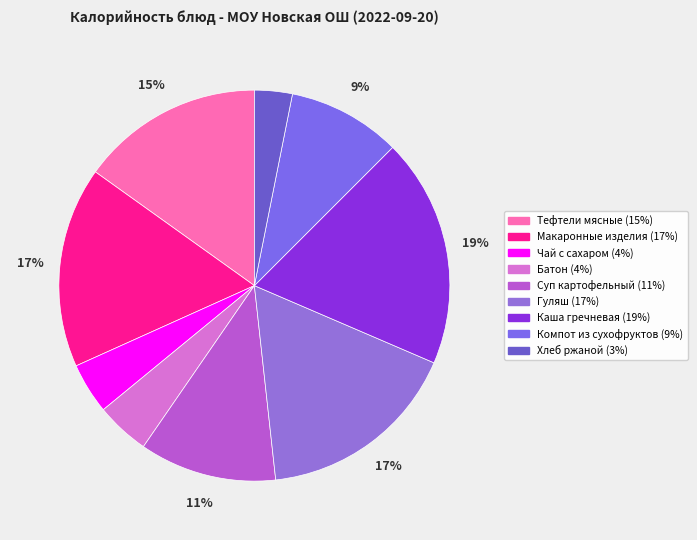

Which has a higher value, Макаронные изделия or Батон?

Макаронные изделия